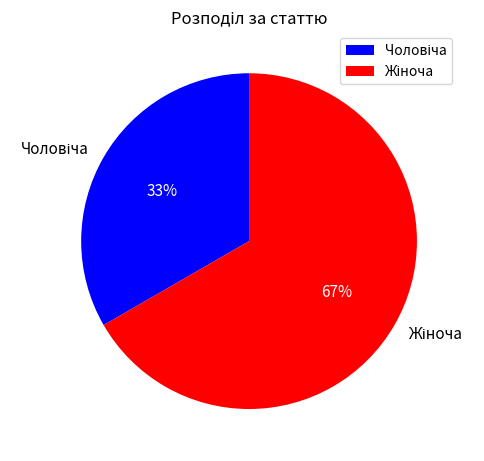

Is there a majority slice in this chart?

Yes